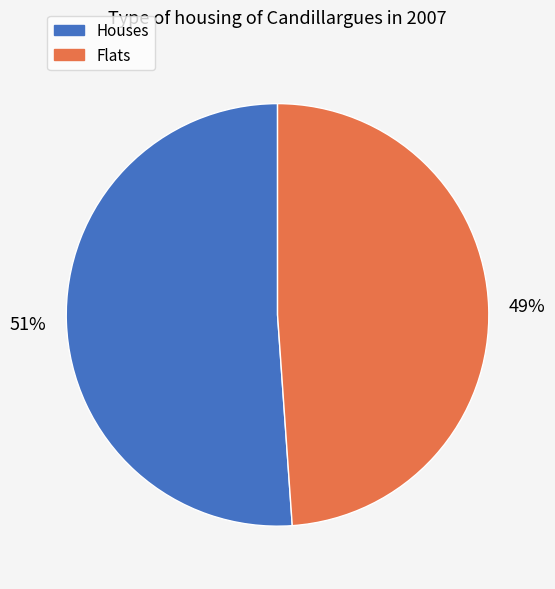

Is there a majority slice in this chart?

Yes